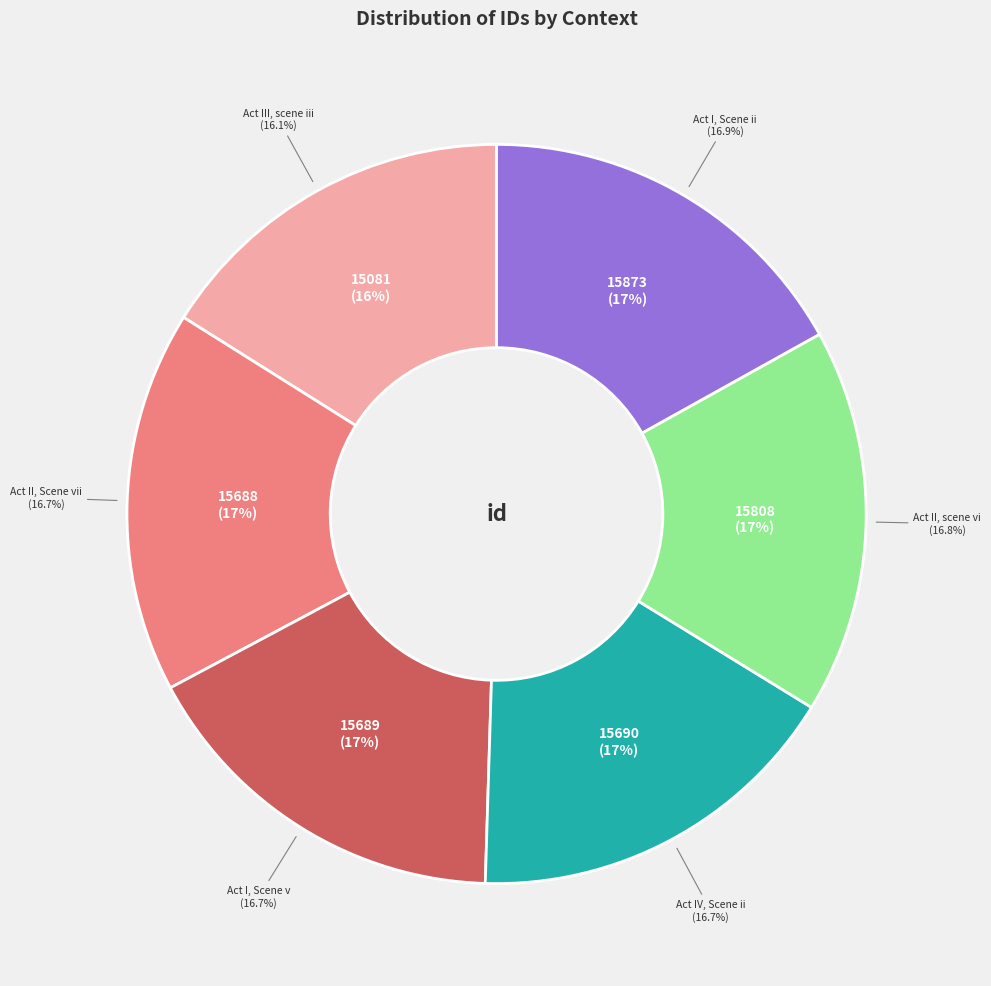

What percentage do Act I, Scene ii and Act IV, Scene ii together represent?

33.6%